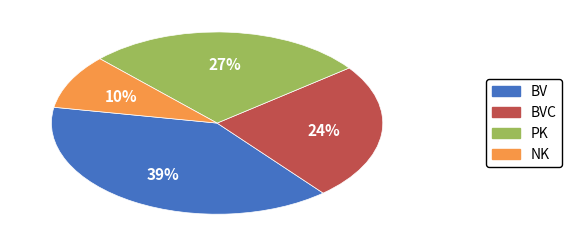

Is there a majority slice in this chart?

No